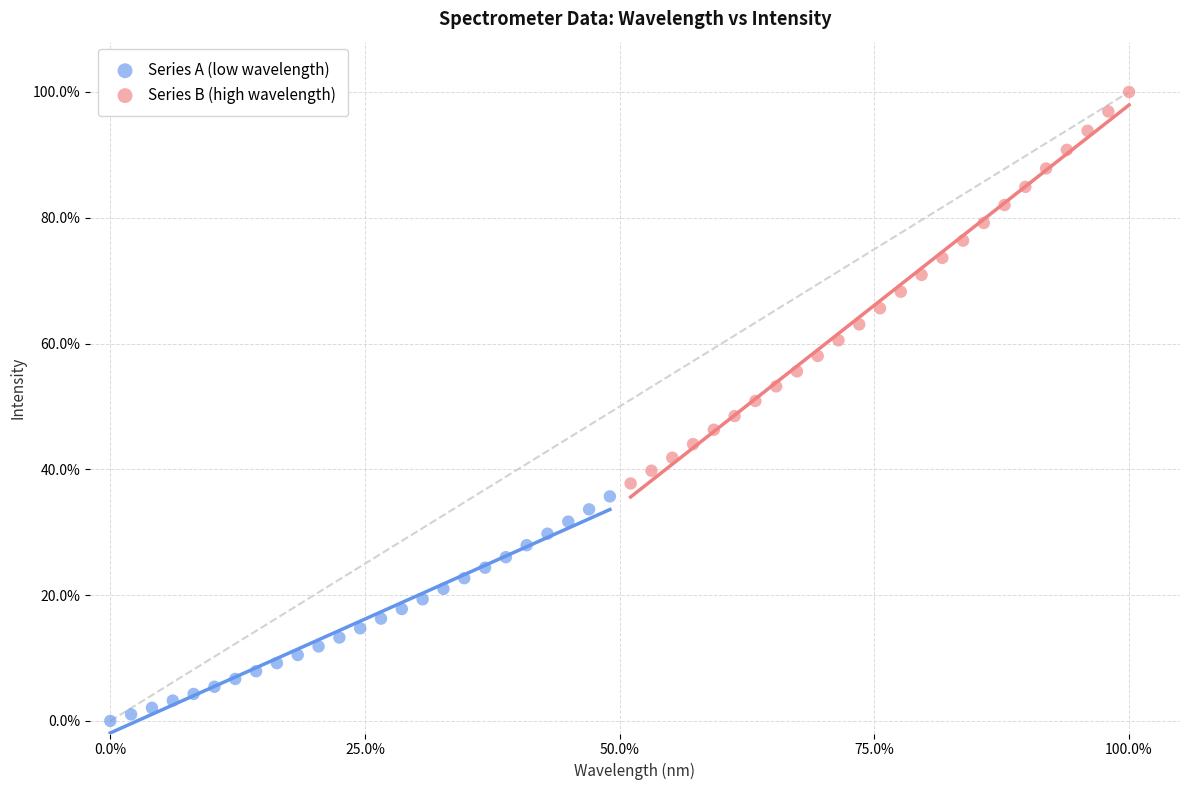

Which series reaches the maximum Y coordinate?

Series B (high wavelength)